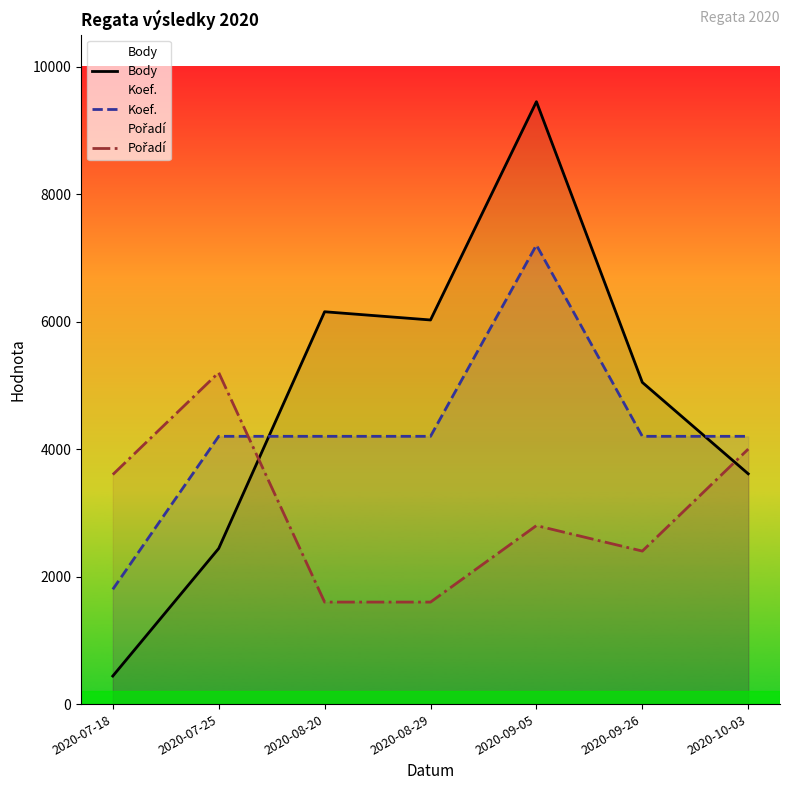

Which series changed the most between 2020-08-20 and 2020-09-05?

Body